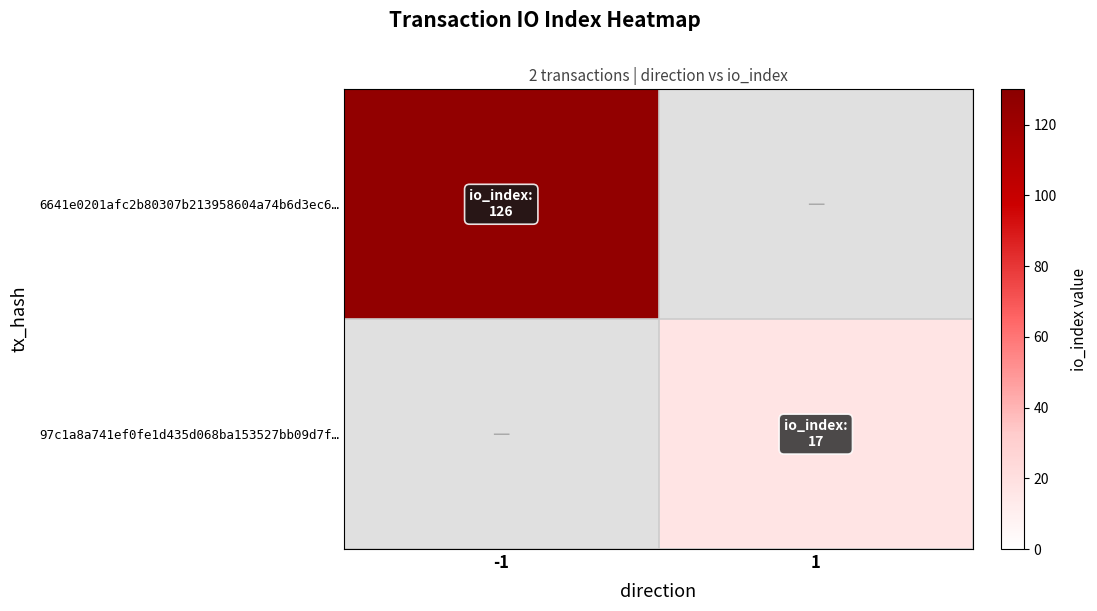

Is it true that 97c1a8a741ef0fe1d435d068ba153527bb09d7f… equals 17.0 at 1?

True